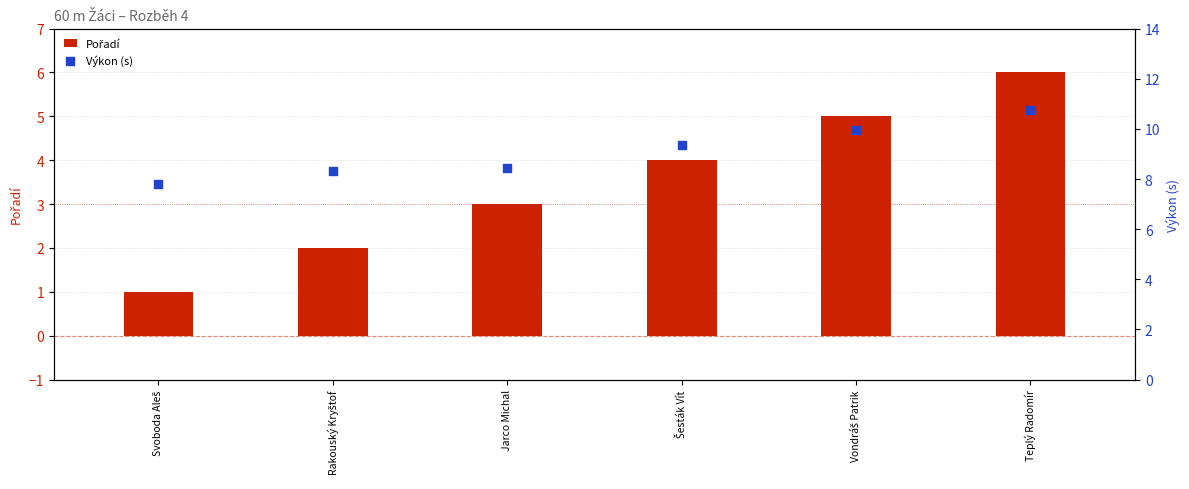

What are all the series names shown in the legend?

Pořadí, Výkon (s)